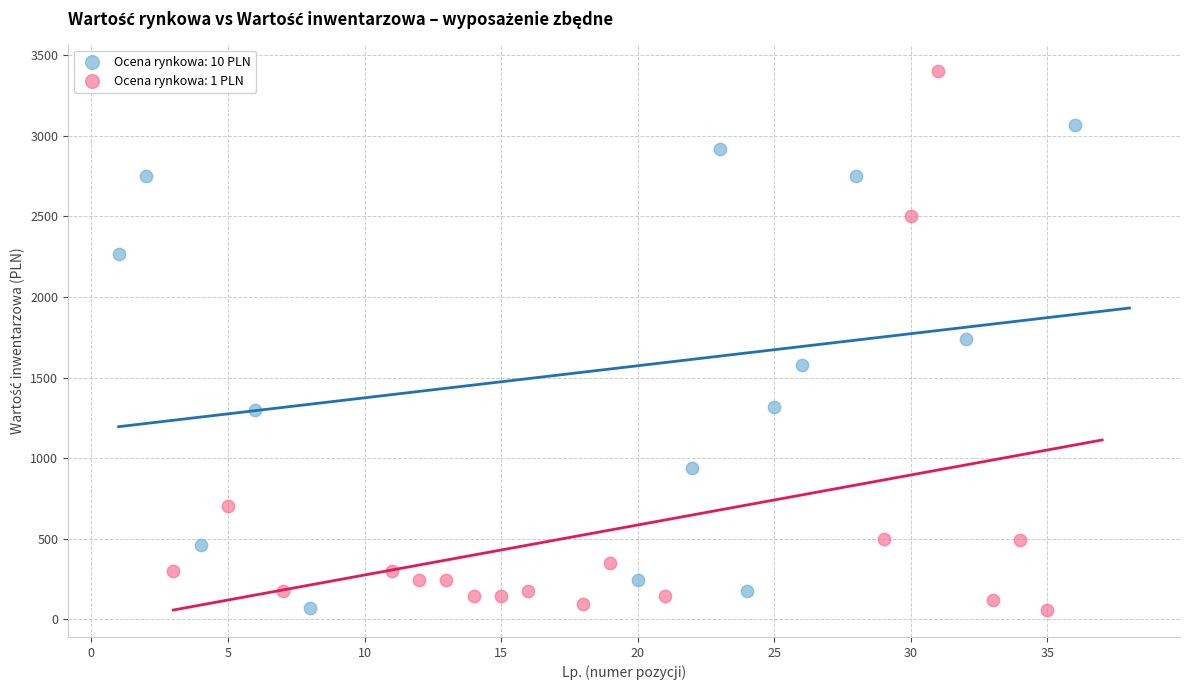

What are all the series names shown in the legend?

Ocena rynkowa: 10 PLN, Ocena rynkowa: 1 PLN